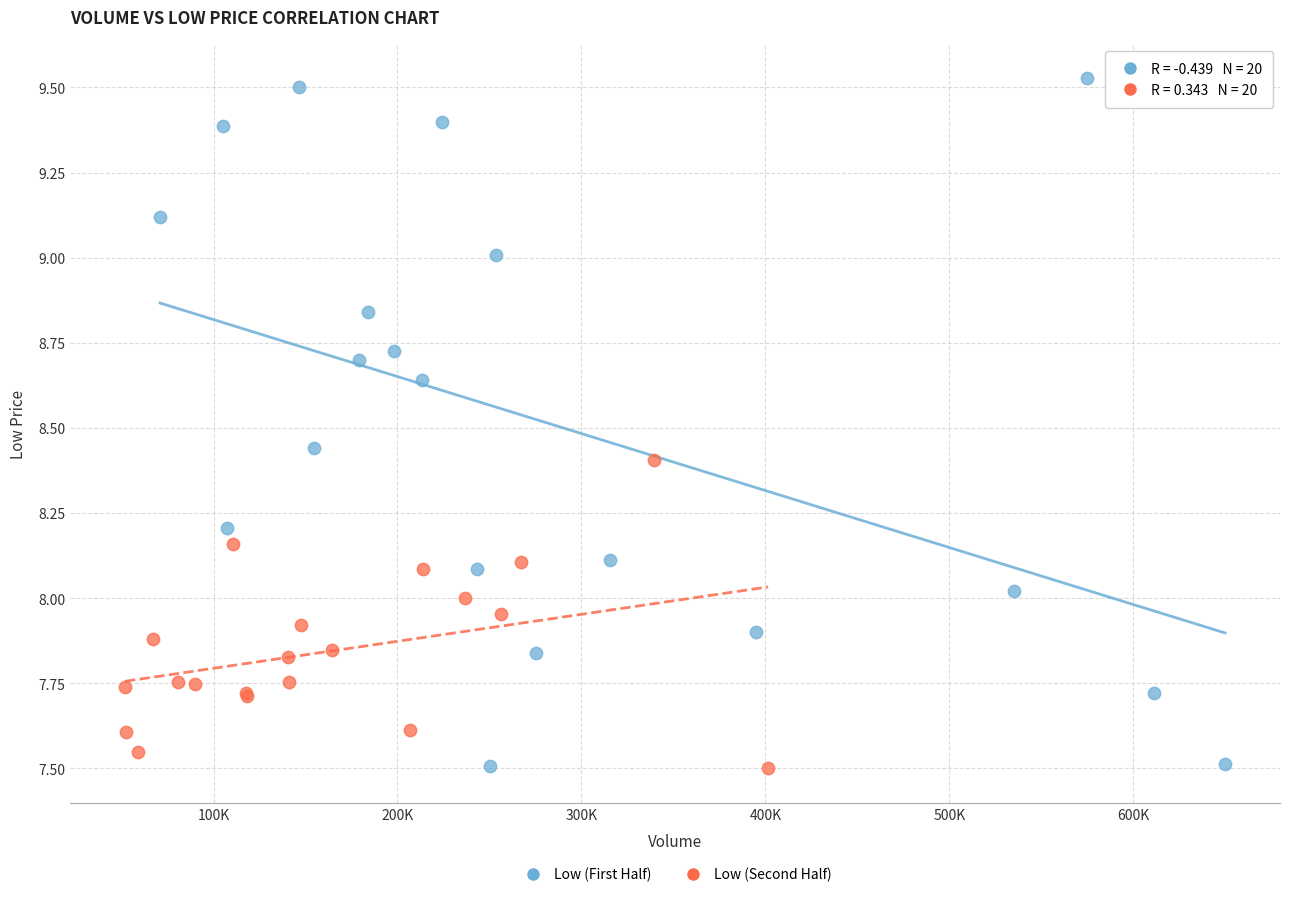

Which series has the largest Y range (max minus min)?

Low (First Half)